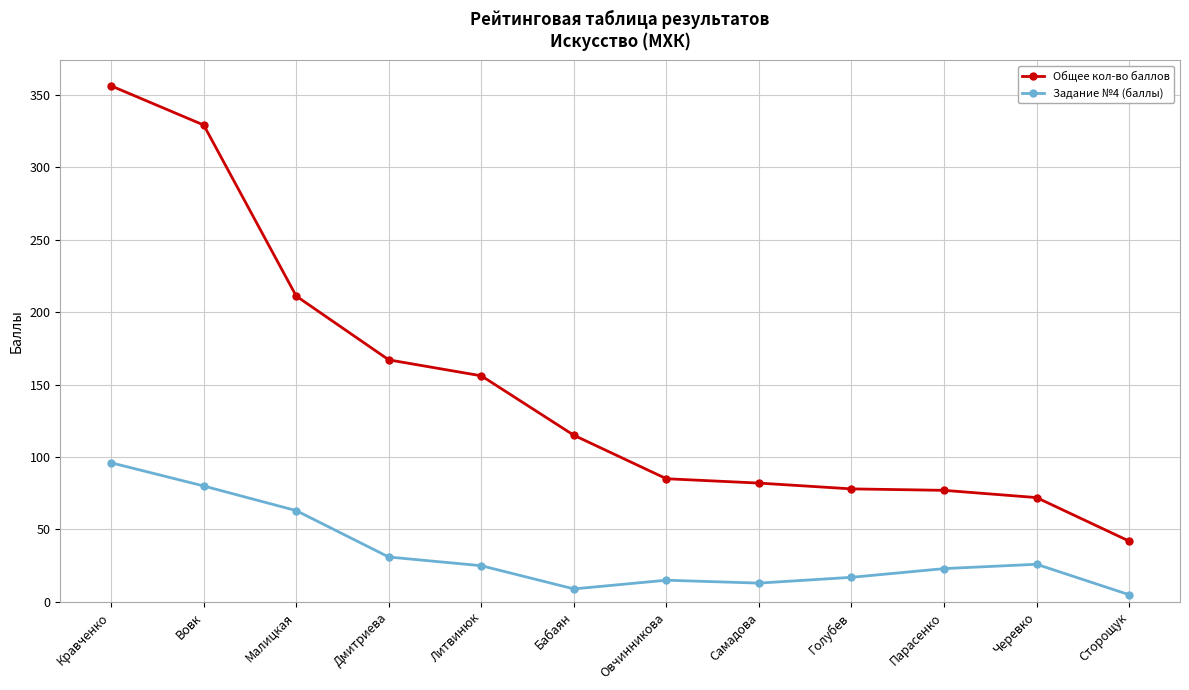

What is the sum of all Общее кол-во баллов values?

1770